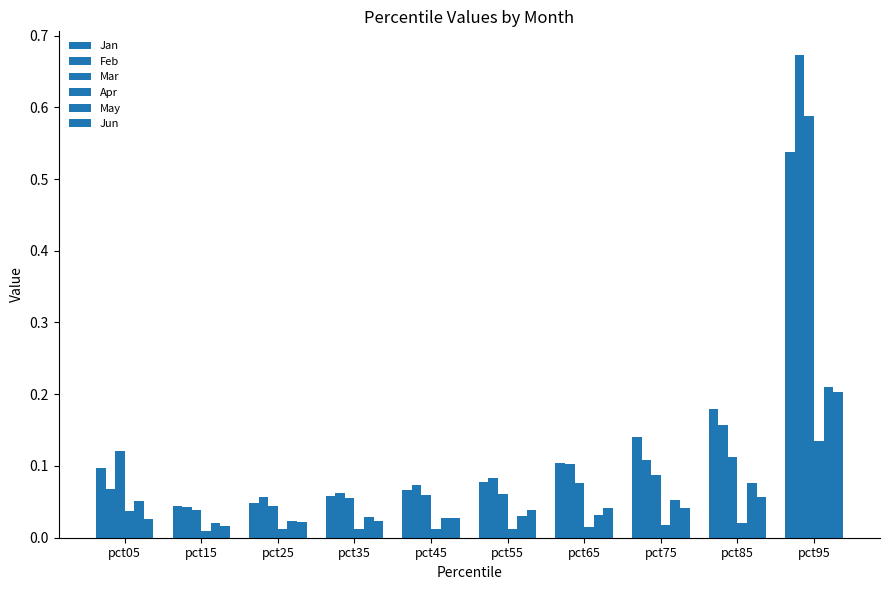

Reading left to right, extract all data points from this chart.

Jan: pct05=0.1	pct15=0.0	pct25=0.0	pct35=0.1	pct45=0.1	pct55=0.1	pct65=0.1	pct75=0.1	pct85=0.2	pct95=0.5
Feb: pct05=0.1	pct15=0.0	pct25=0.1	pct35=0.1	pct45=0.1	pct55=0.1	pct65=0.1	pct75=0.1	pct85=0.2	pct95=0.7
Mar: pct05=0.1	pct15=0.0	pct25=0.0	pct35=0.1	pct45=0.1	pct55=0.1	pct65=0.1	pct75=0.1	pct85=0.1	pct95=0.6
Apr: pct05=0.0	pct15=0.0	pct25=0.0	pct35=0.0	pct45=0.0	pct55=0.0	pct65=0.0	pct75=0.0	pct85=0.0	pct95=0.1
May: pct05=0.1	pct15=0.0	pct25=0.0	pct35=0.0	pct45=0.0	pct55=0.0	pct65=0.0	pct75=0.1	pct85=0.1	pct95=0.2
Jun: pct05=0.0	pct15=0.0	pct25=0.0	pct35=0.0	pct45=0.0	pct55=0.0	pct65=0.0	pct75=0.0	pct85=0.1	pct95=0.2